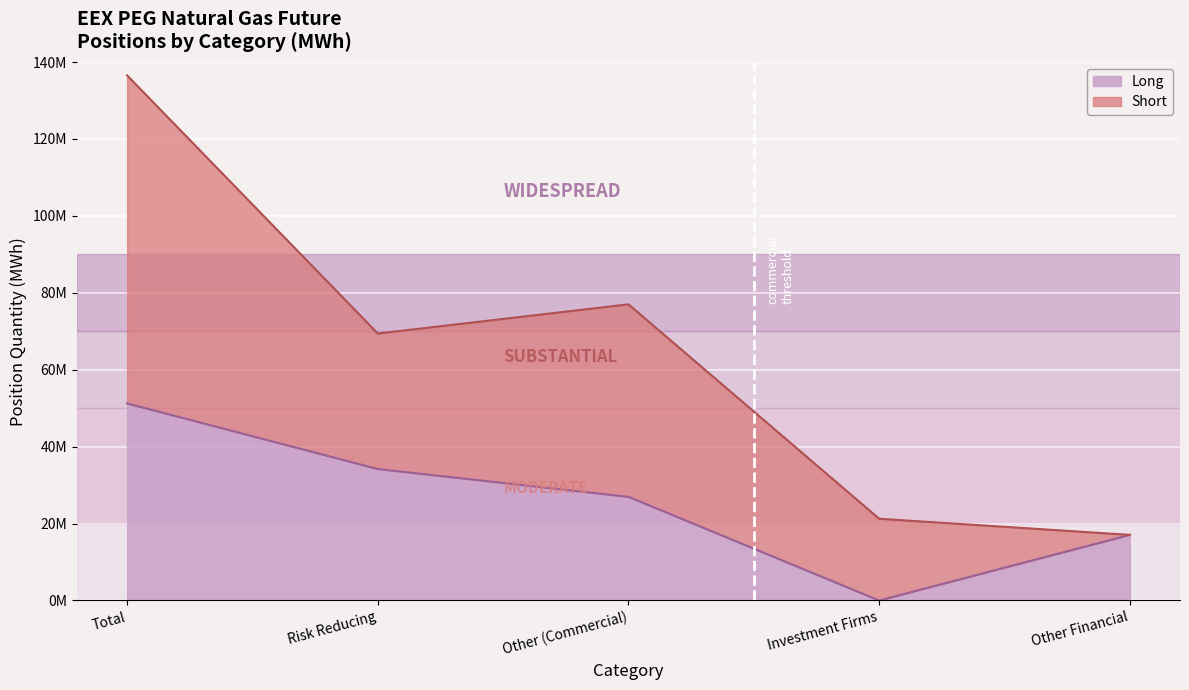

What is the value of the 2nd point from the left?

34181070